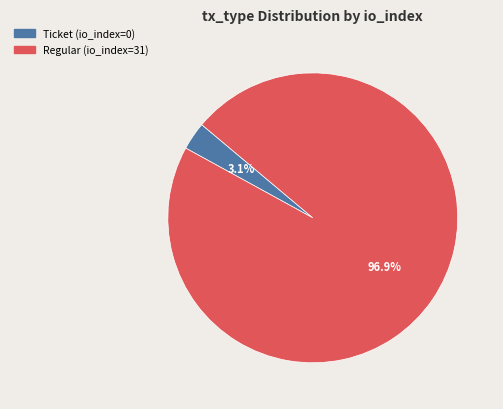

Which category has the biggest portion of the pie?

Regular (io_index=31)